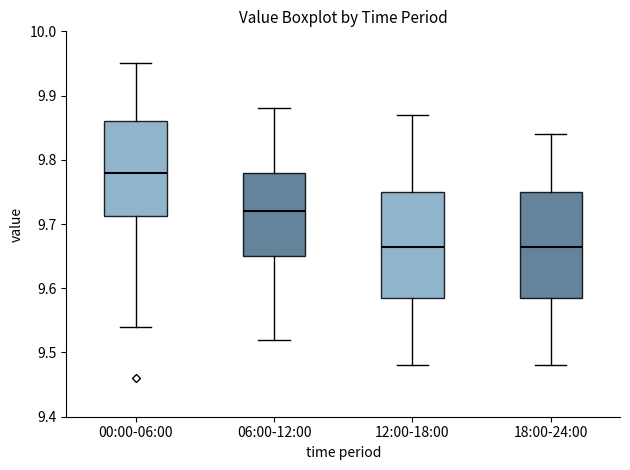

Reading left to right, transcribe this box plot: for each box, give where its median line is, the range the box spans, and where its two whiskers end, as read against the y-axis. The values are not printed on the chart, so give them approximately, as read against the axis.

00:00-06:00: median 9.78, box 9.71 to 9.86, whiskers 9.54 to 9.95
06:00-12:00: median 9.72, box 9.65 to 9.78, whiskers 9.52 to 9.88
12:00-18:00: median 9.67, box 9.59 to 9.75, whiskers 9.48 to 9.87
18:00-24:00: median 9.67, box 9.59 to 9.75, whiskers 9.48 to 9.84